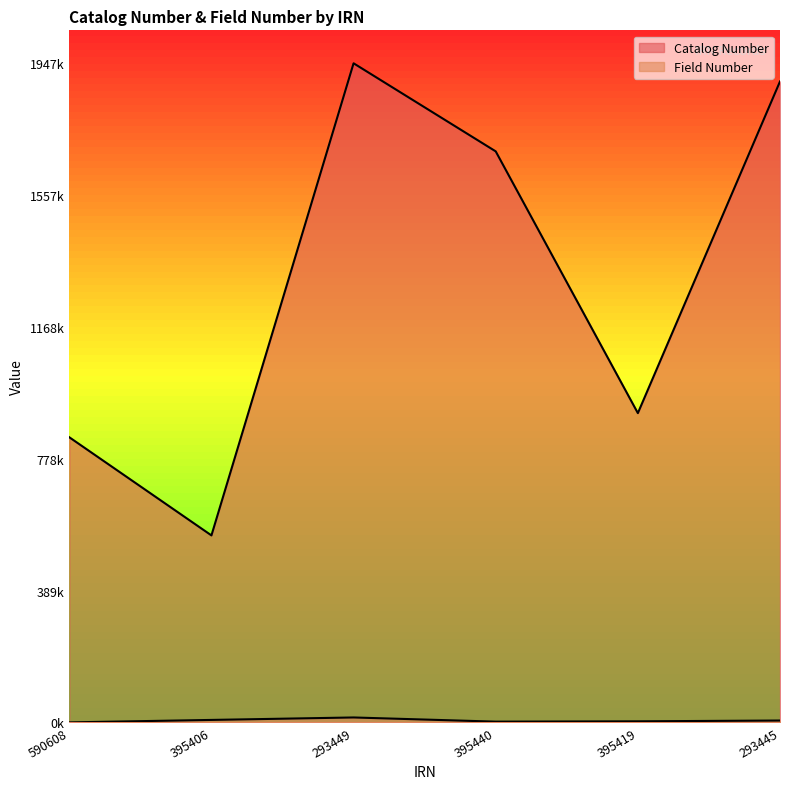

At 395440, list the series in order from smallest to largest.

Field Number, Catalog Number